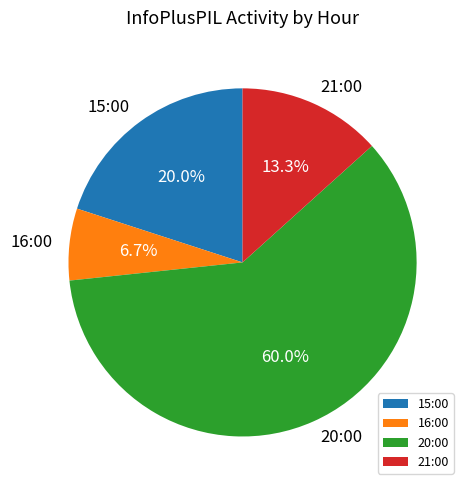

Rank the categories by value from lowest to highest.

16:00, 21:00, 15:00, 20:00